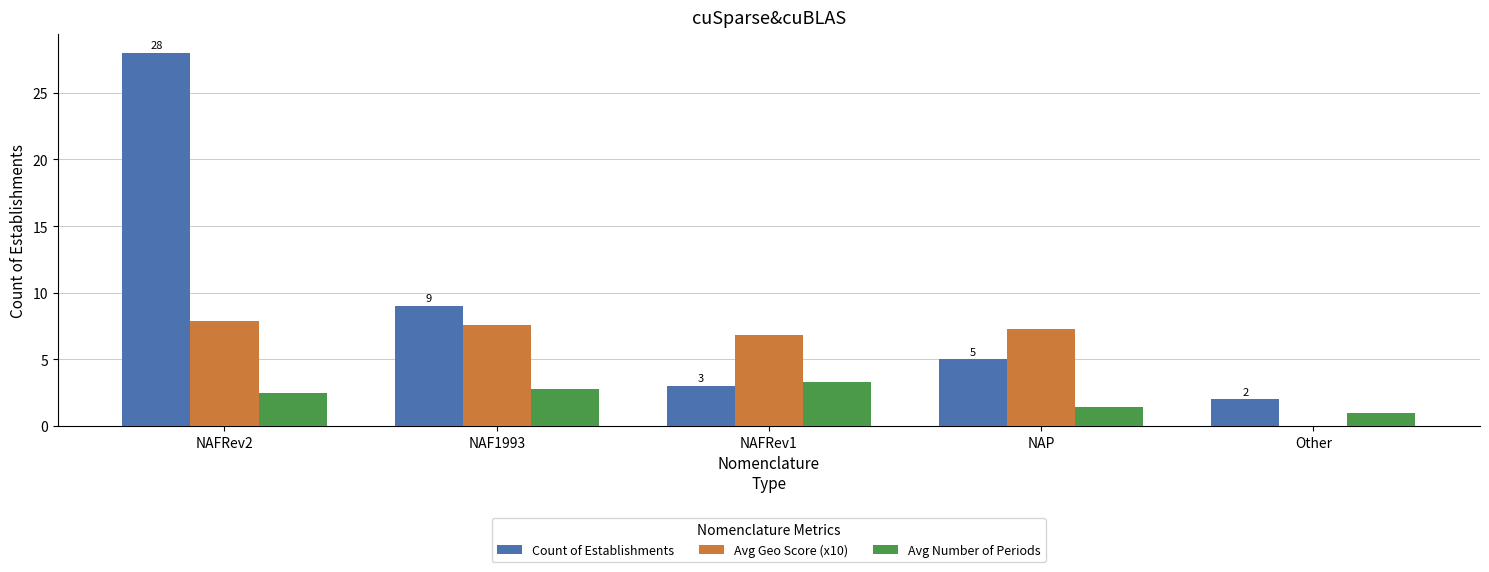

Which series has the largest total across all categories?

Count of Establishments